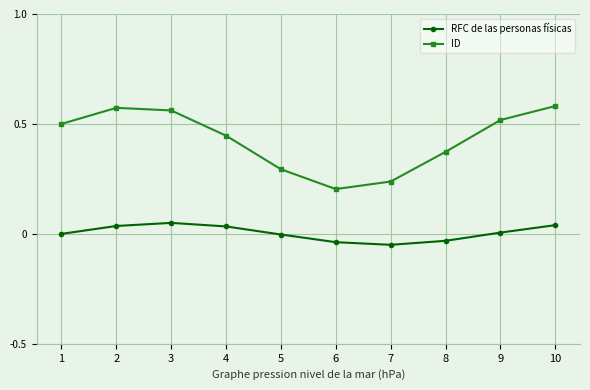

In ID, how many points are lower than both neighbors (excluding endpoints)?

1